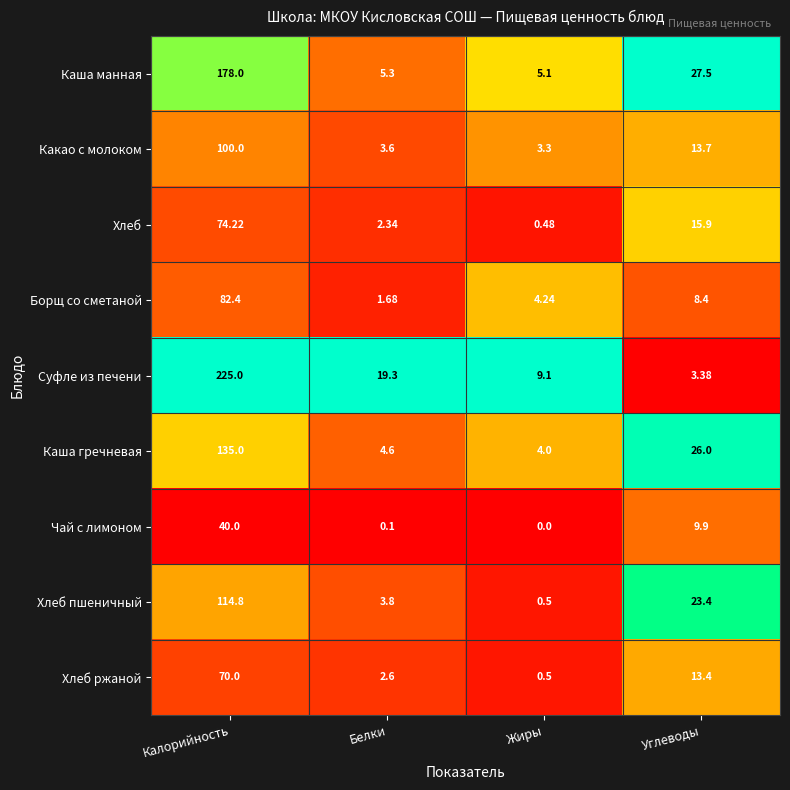

At which label does Хлеб ржаной first exceed 13?

Калорийность